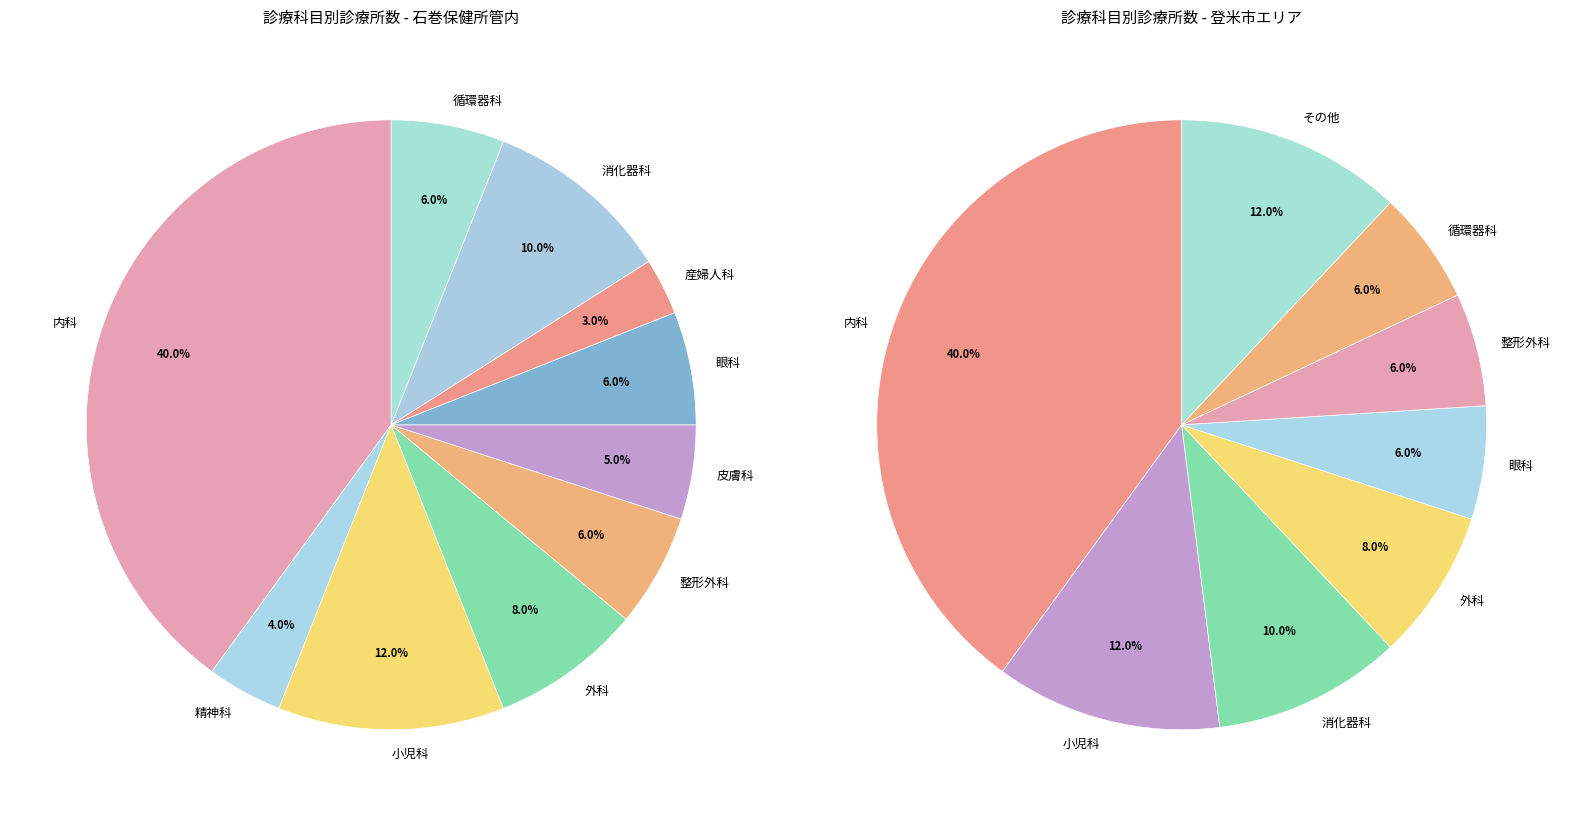

Which category has the smallest portion of the pie?

産婦人科